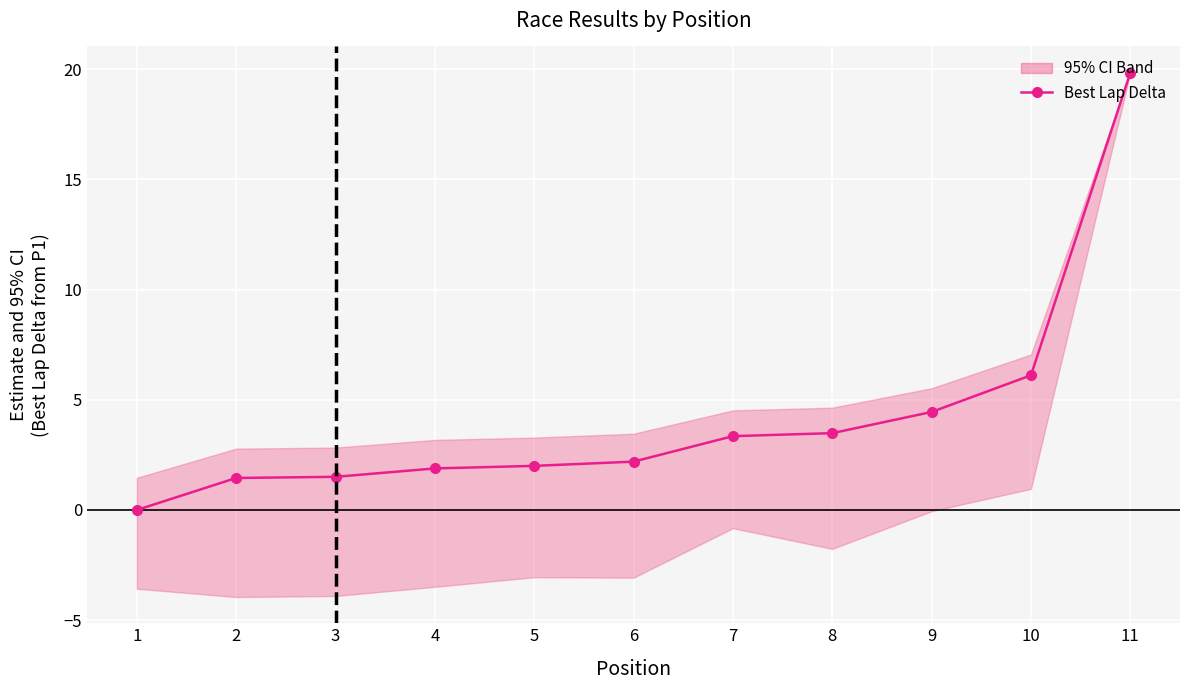

The value at 10 is 6.1. True or false?

True